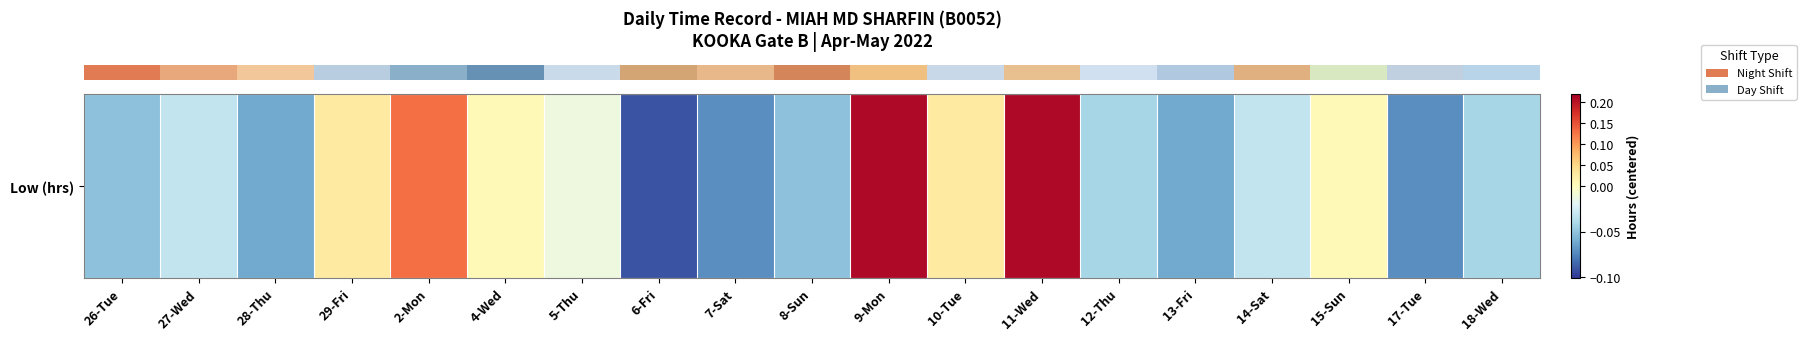

True or false: the data shows -0.0 at 5-Thu.

False